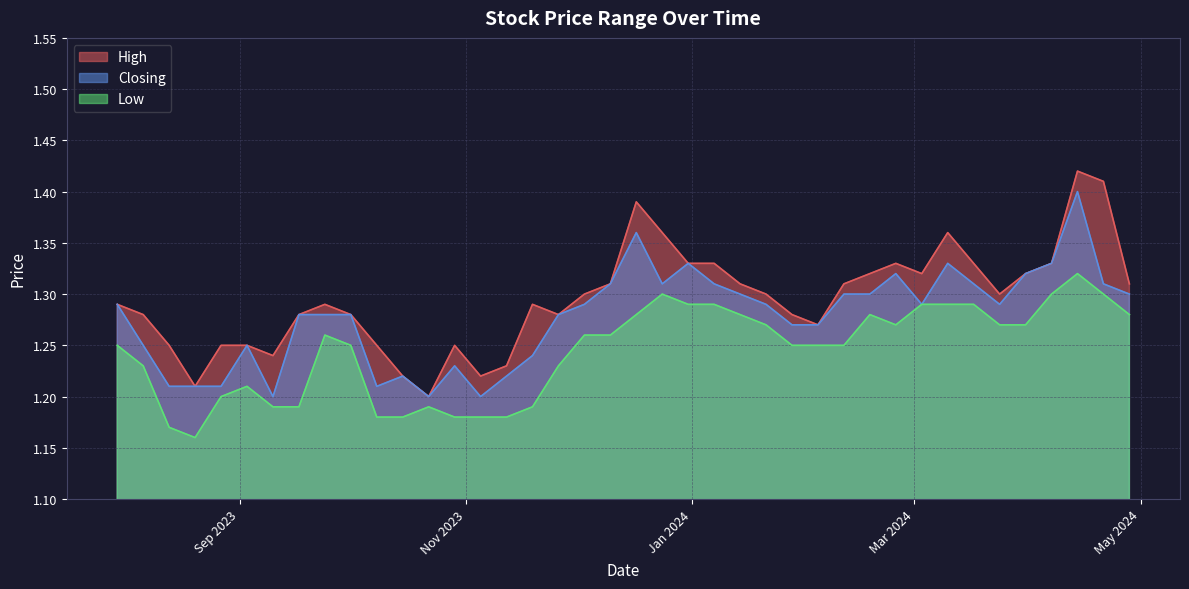

List the labels in order of Low value, smallest first.

20/08/2023, 13/08/2023, 12/11/2023, 05/11/2023, 29/10/2023, 15/10/2023, 08/10/2023, 19/11/2023, 22/10/2023, 17/09/2023, 10/09/2023, 27/08/2023, 03/09/2023, 26/11/2023, 06/08/2023, 11/02/2024, 04/02/2024, 28/01/2024, 01/10/2023, 30/07/2023, 10/12/2023, 03/12/2023, 24/09/2023, 31/03/2024, 24/03/2024, 25/02/2024, 21/01/2024, 28/04/2024, 18/02/2024, 14/01/2024, 17/12/2023, 17/03/2024, 10/03/2024, 03/03/2024, 07/01/2024, 31/12/2023, 21/04/2024, 07/04/2024, 24/12/2023, 14/04/2024